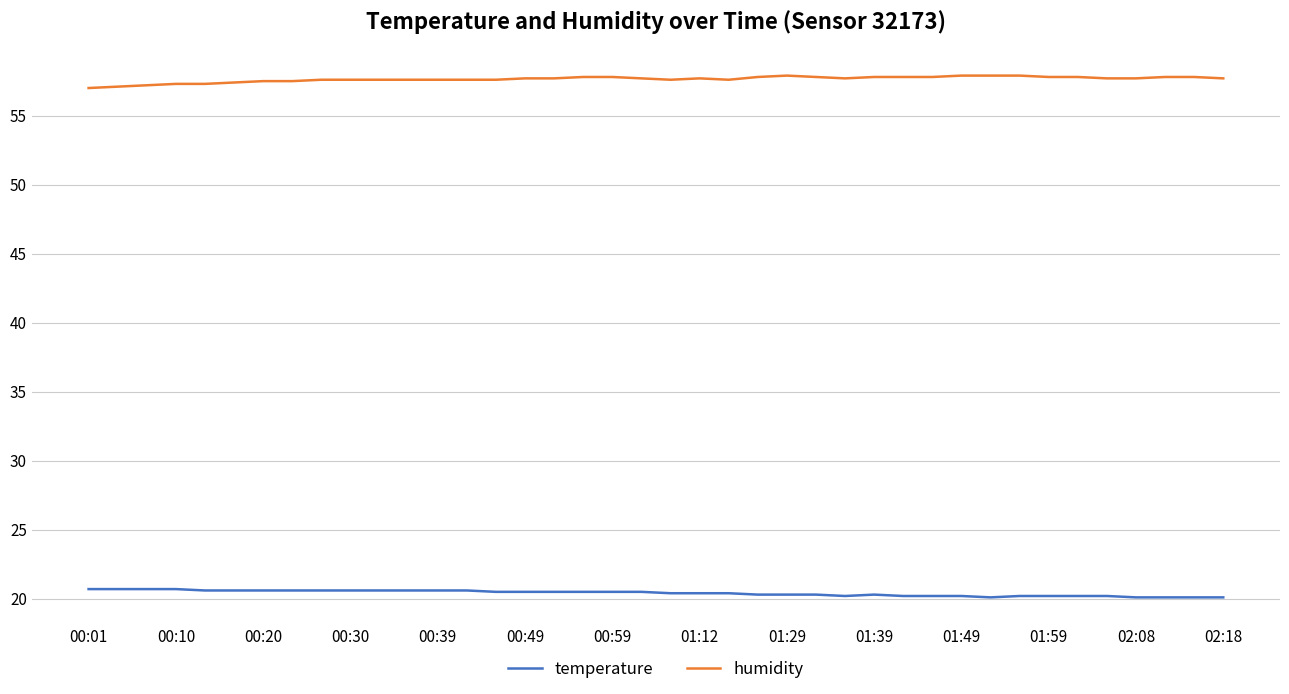

What is the minimum value for humidity?

57.0